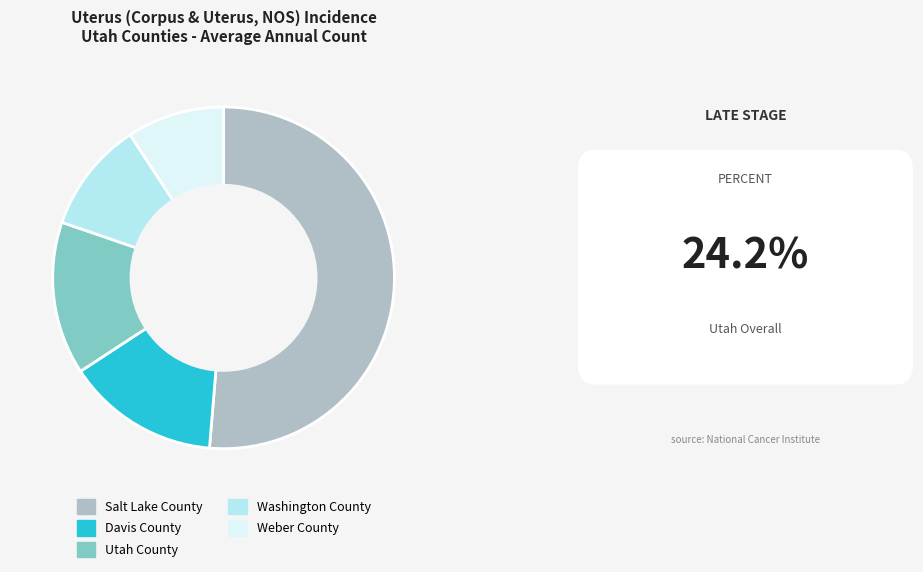

Is the sum of Washington County and Davis County greater than half?

No